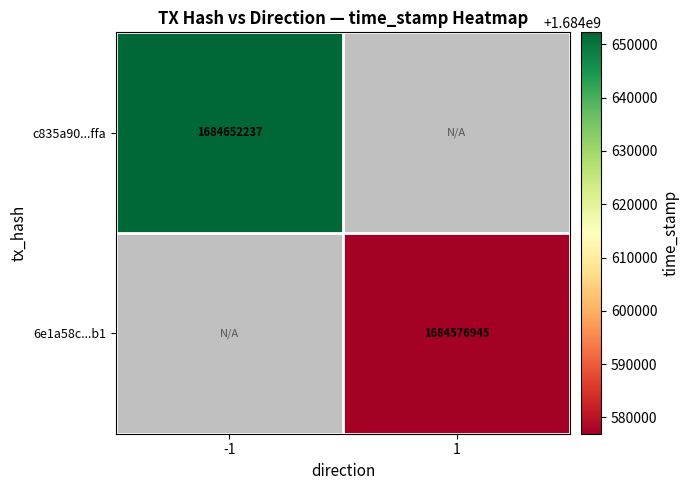

How many categories are shown in the chart?

2